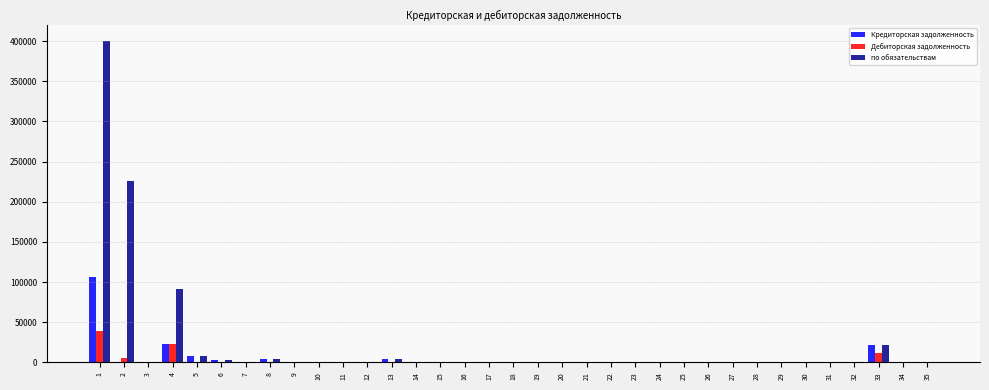

The value of Кредиторская задолженность at 19 is 0.0. True or false?

True